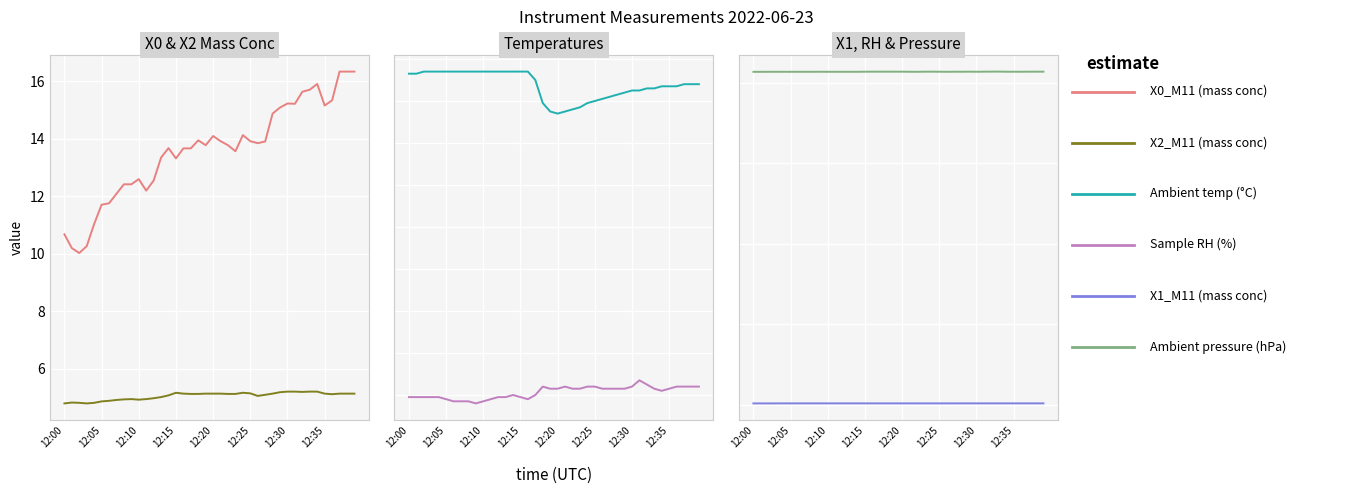

What is the maximum value shown in the chart?

827.3